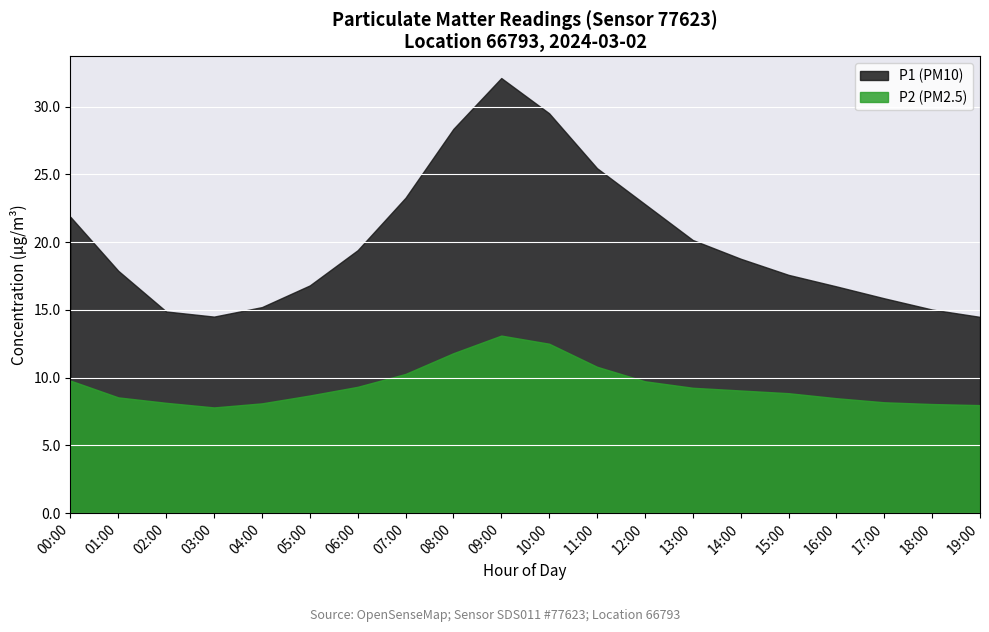

True or false: P1 and P2 cross at least once.

False